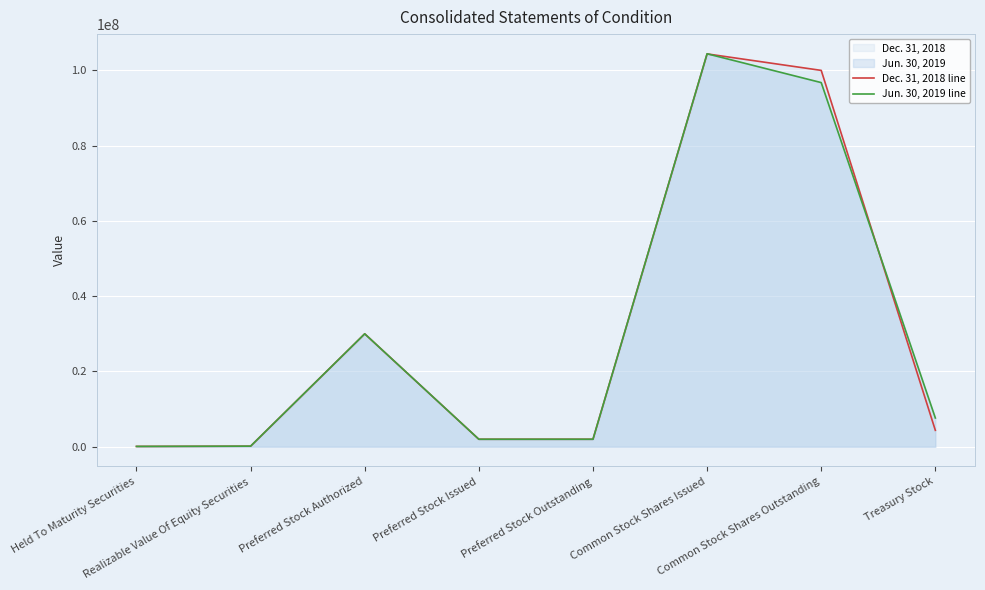

What is the sum of the Dec. 31, 2018 line values at Preferred Stock Authorized and Preferred Stock Outstanding?

32006391